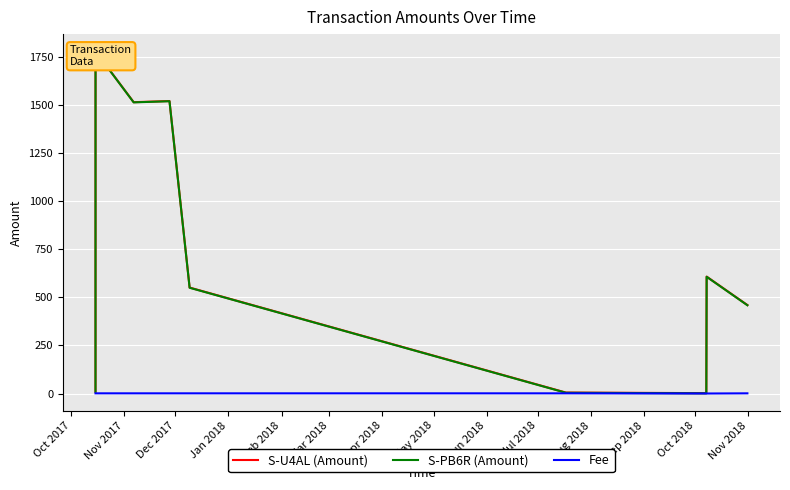

At which label does S-PB6R (Amount) first exceed 550?

Nov 2017